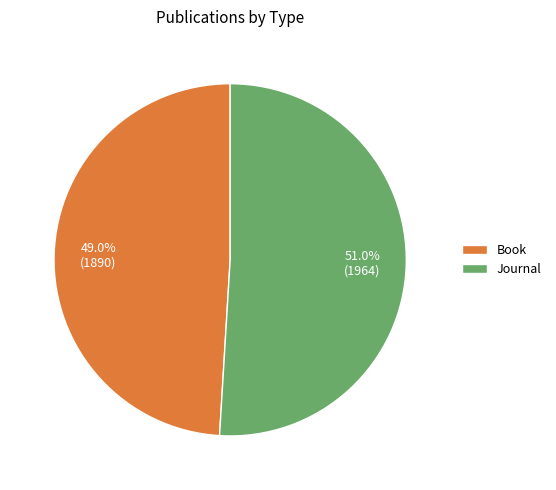

What is the ratio of the value at Book to the value at Journal?

1.0